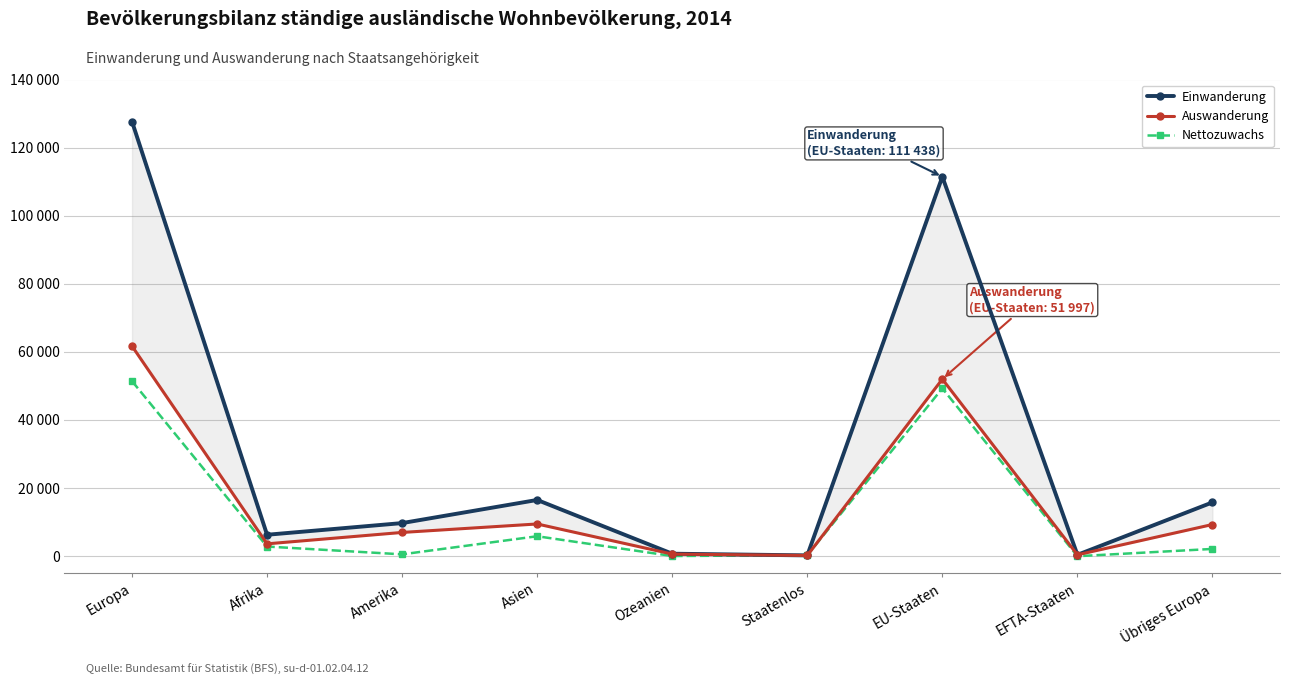

What is the difference between the highest and lowest values at Übriges Europa?

13675